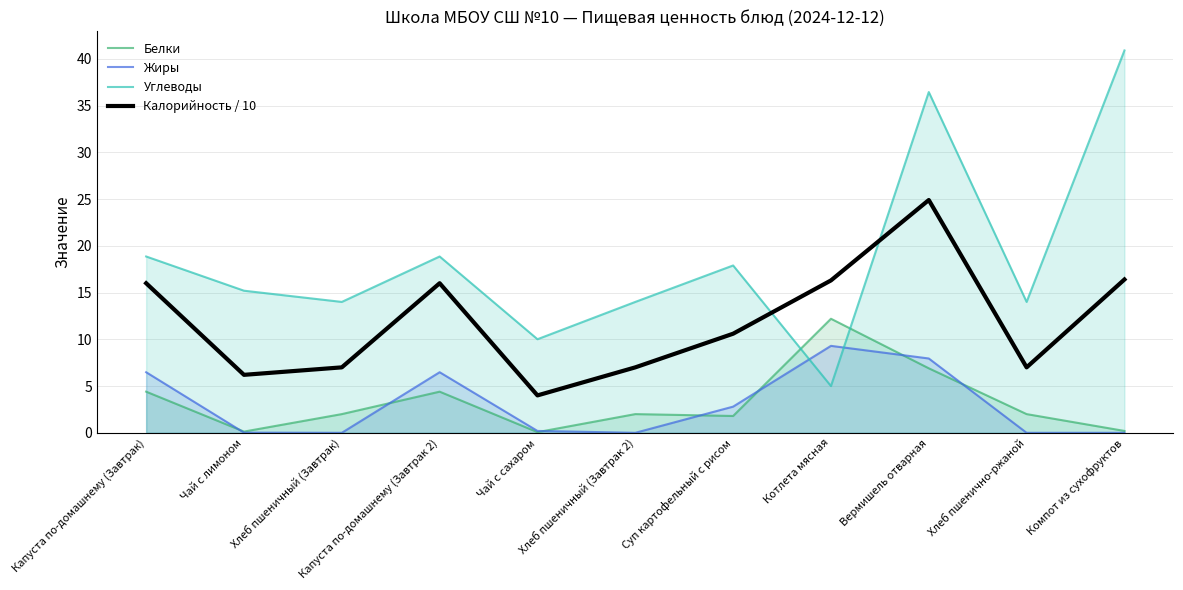

Reading left to right, transcribe all the data shown in this chart.

Белки: 4.4	0.1	2.0	4.4	0.1	2.0	1.8	12.2	6.9	2.0	0.2
Жиры: 6.5	0.0	0.0	6.5	0.2	0.0	2.8	9.3	8.0	0.0	0.0
Углеводы: 18.9	15.2	14.0	18.9	10.0	14.0	17.9	5.0	36.5	14.0	40.9
Калорийность / 10: 16.0	6.2	7.0	16.0	4.0	7.0	10.6	16.3	24.9	7.0	16.4